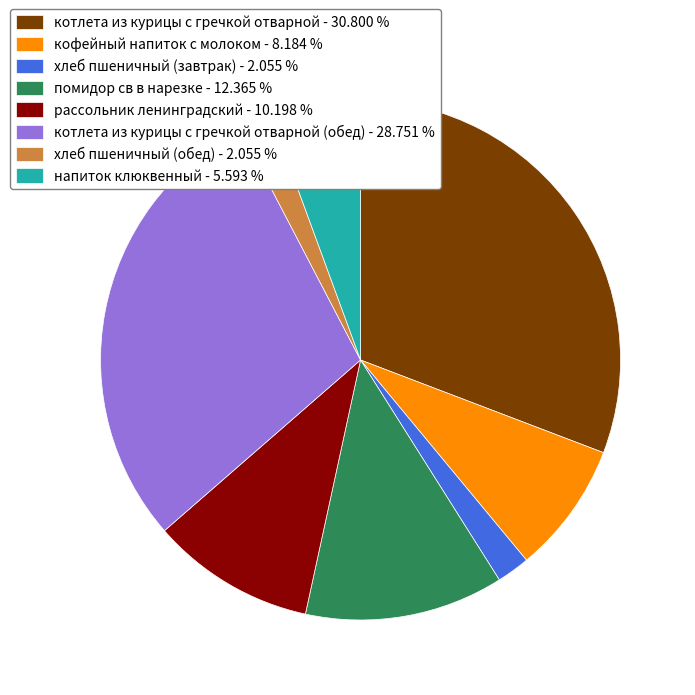

Is the sum of хлеб пшеничный (завтрак) - 2.055 % and помидор св в нарезке - 12.365 % greater than half?

No